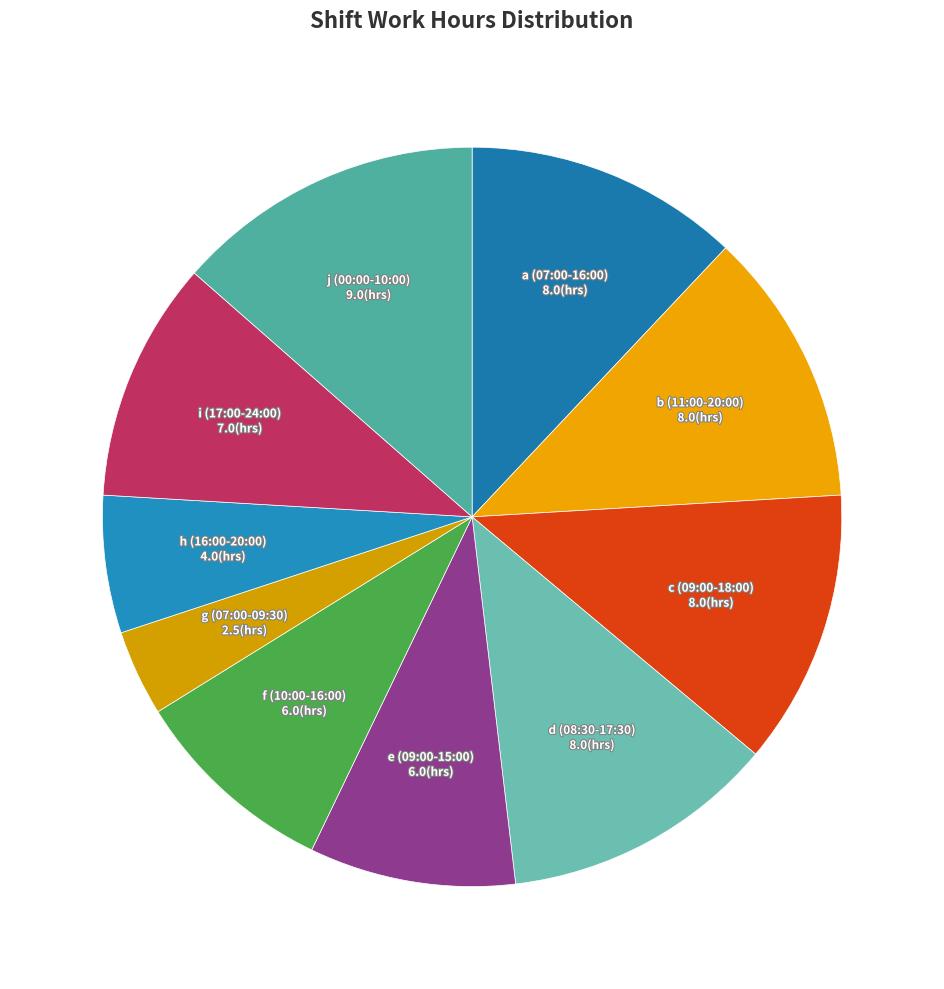

How many segments does this pie chart have?

10